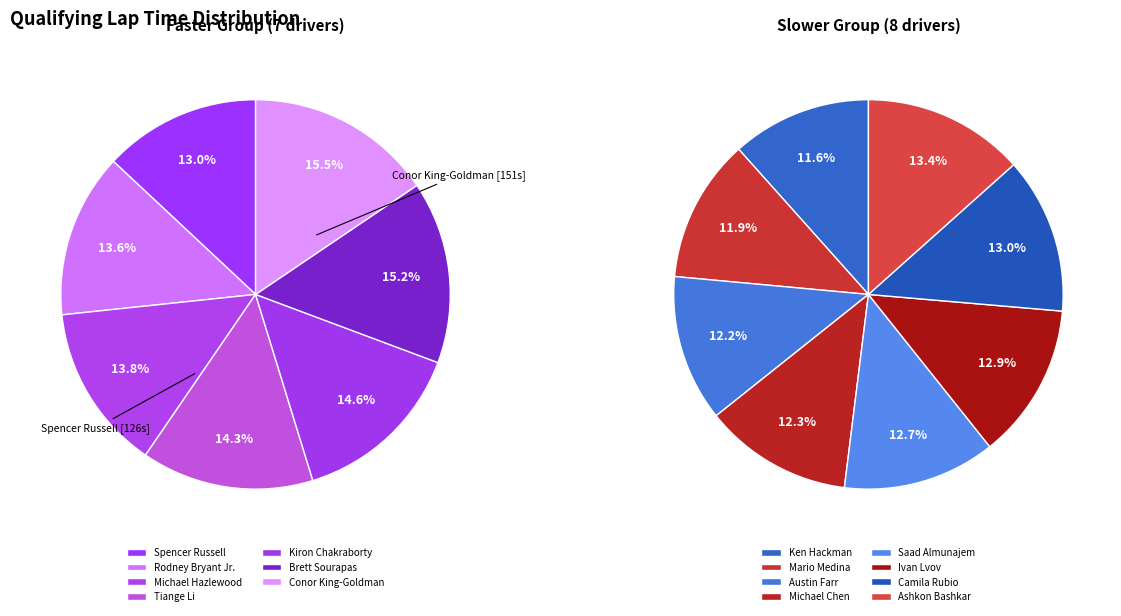

Is Camila Rubio the majority of the pie?

No